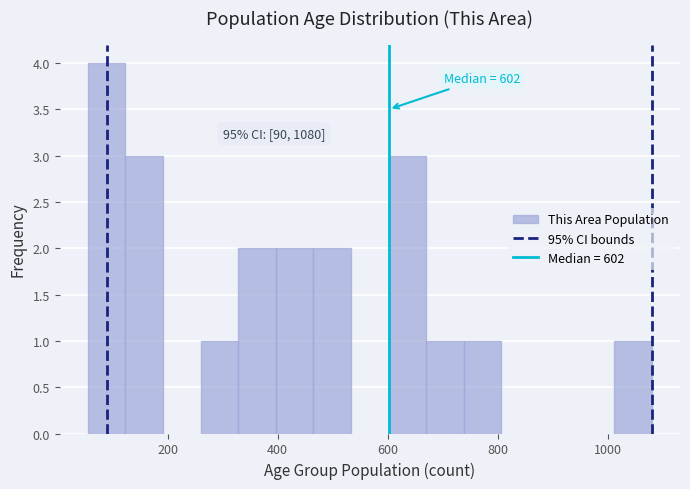

Around what value on the x-axis is the tallest bar? Give the approximate position of its centre, as read against the axis.

80